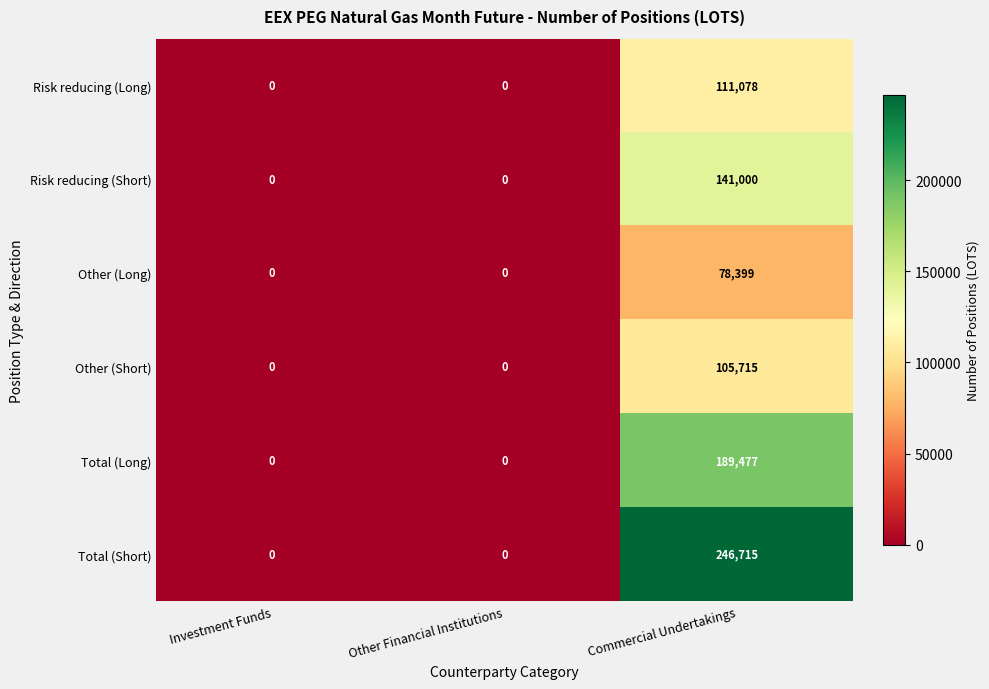

Count the Other (Short) values in the range 0 to 105715.

3